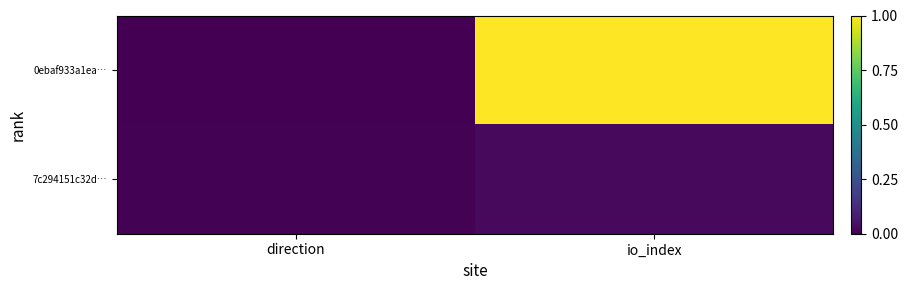

Reading right to left, list all the values displayed in this chart.

0ebaf933a1ea…: io_index=1.0	direction=0.0
7c294151c32d…: io_index=0.0	direction=0.0